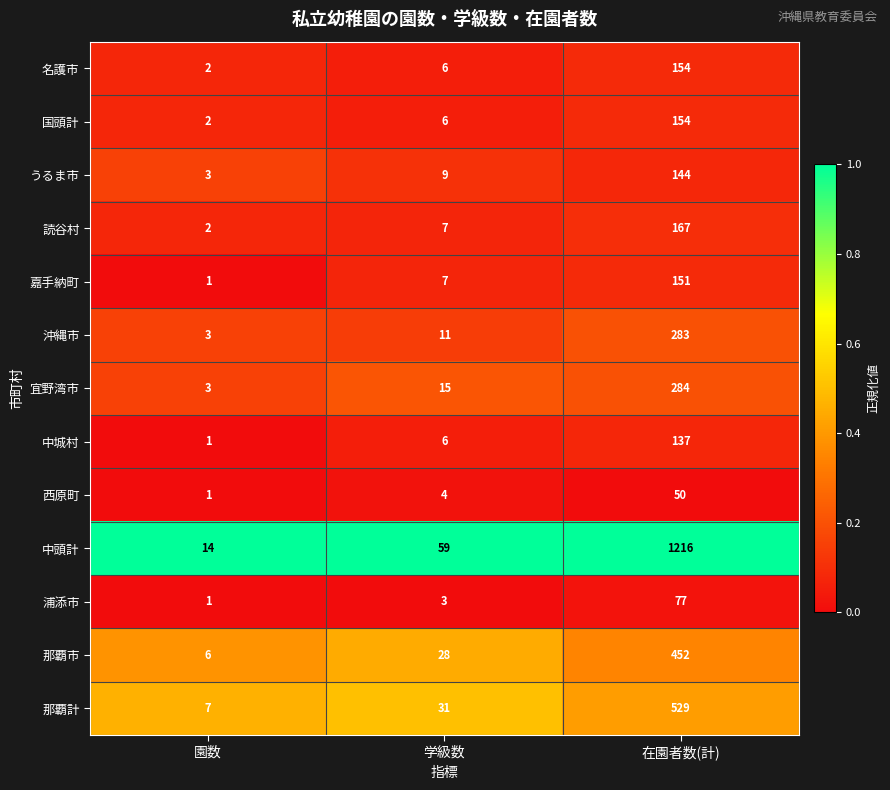

What is the total value across all series at 学級数?

192